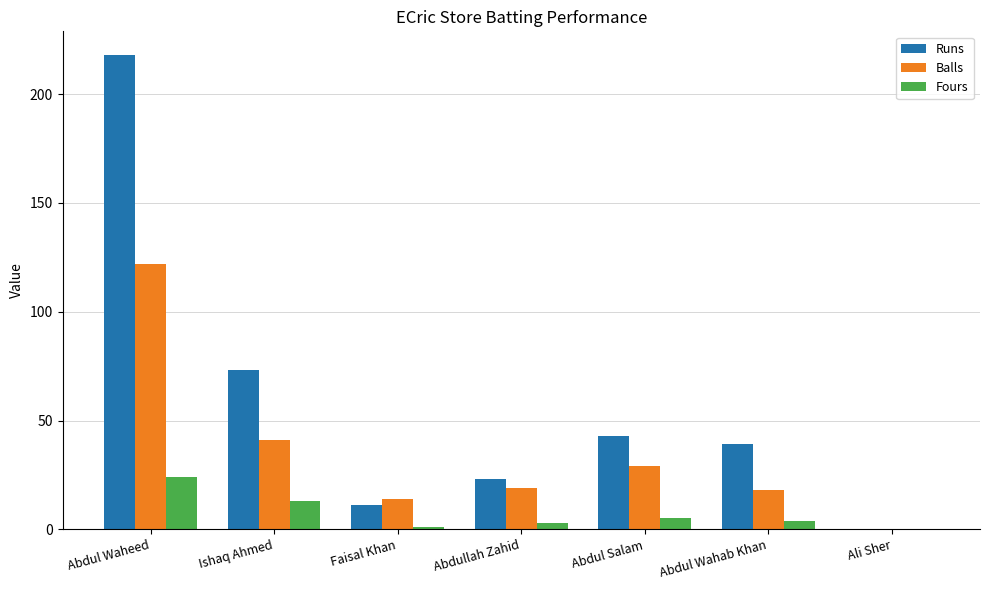

What is the difference between the Runs values at Abdul Waheed and Ishaq Ahmed?

145